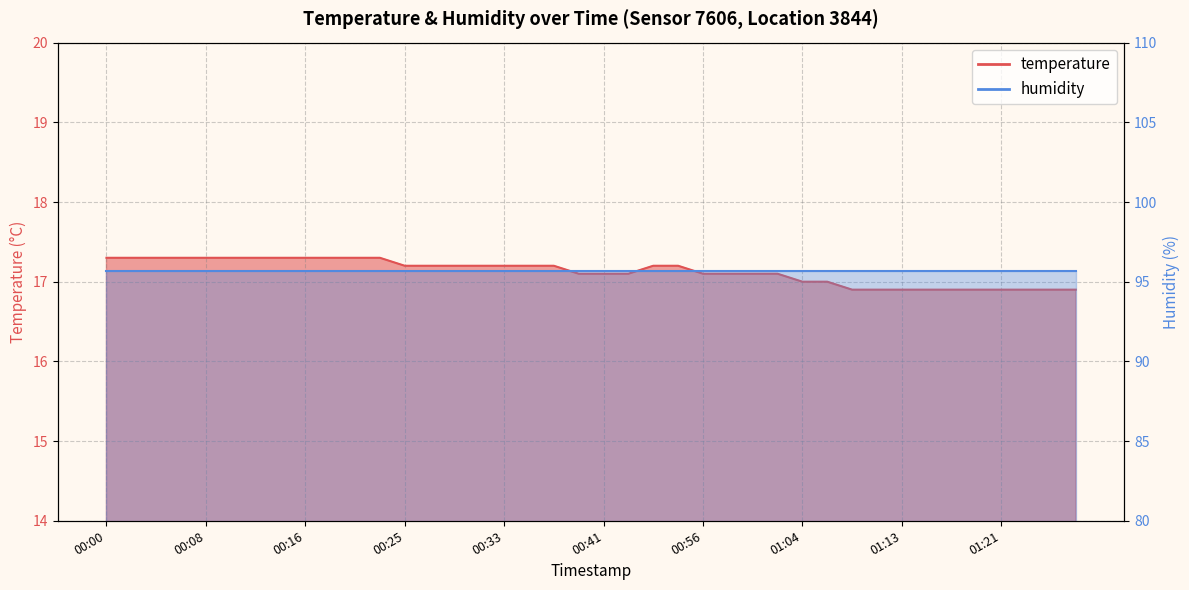

What is the smallest value displayed?

16.9